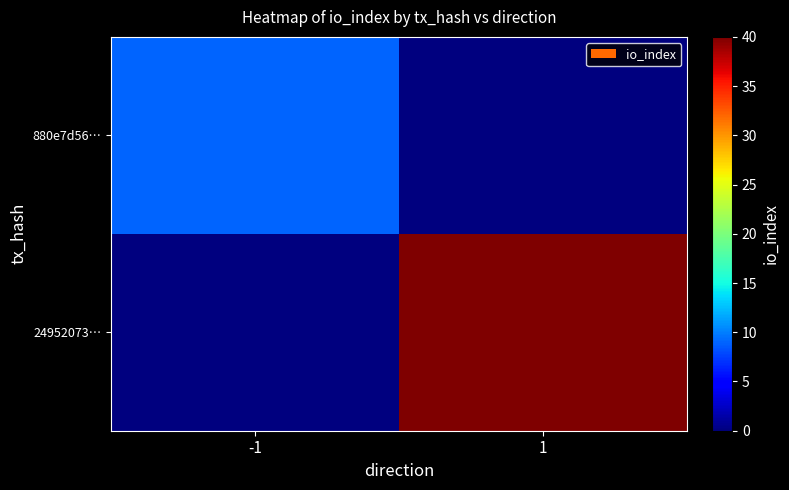

Which label corresponds to the smallest value in the chart?

1